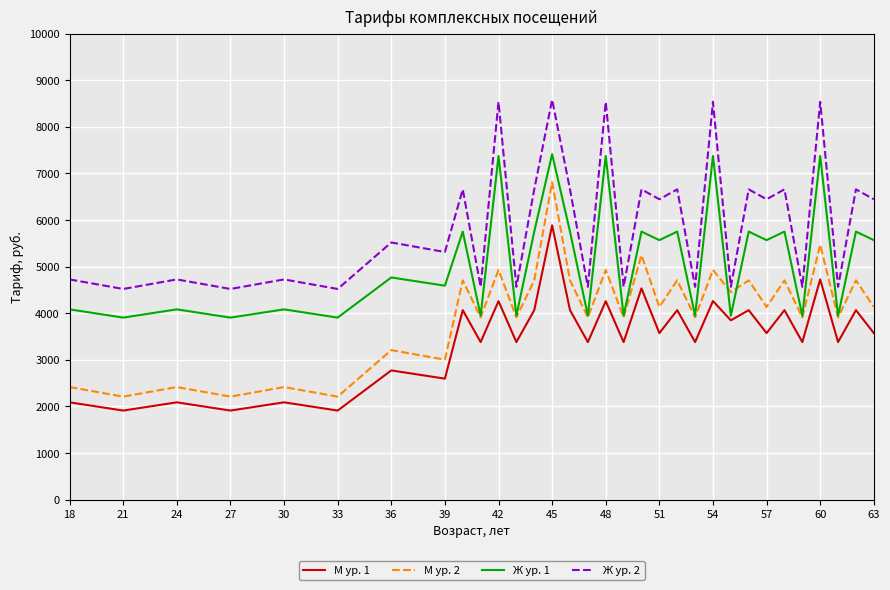

What are all the series names shown in the legend?

М ур. 1, М ур. 2, Ж ур. 1, Ж ур. 2